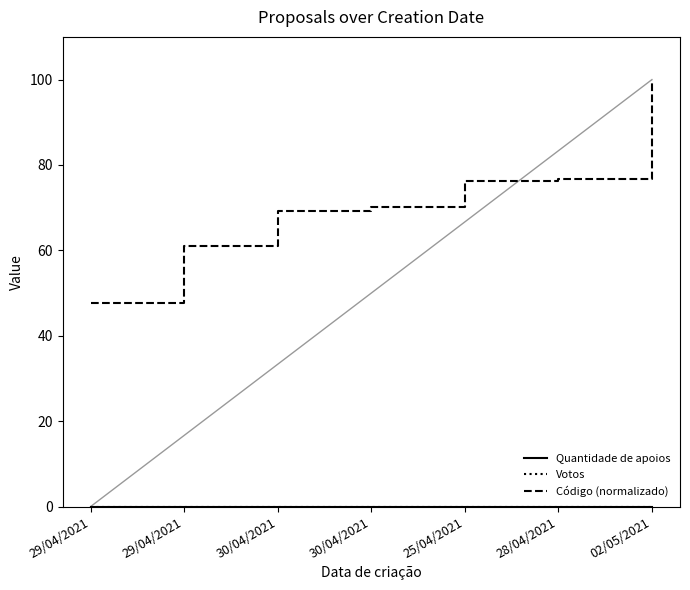

What is the sum of the Código (normalizado) values at 29/04/2021 and 25/04/2021?

124.0